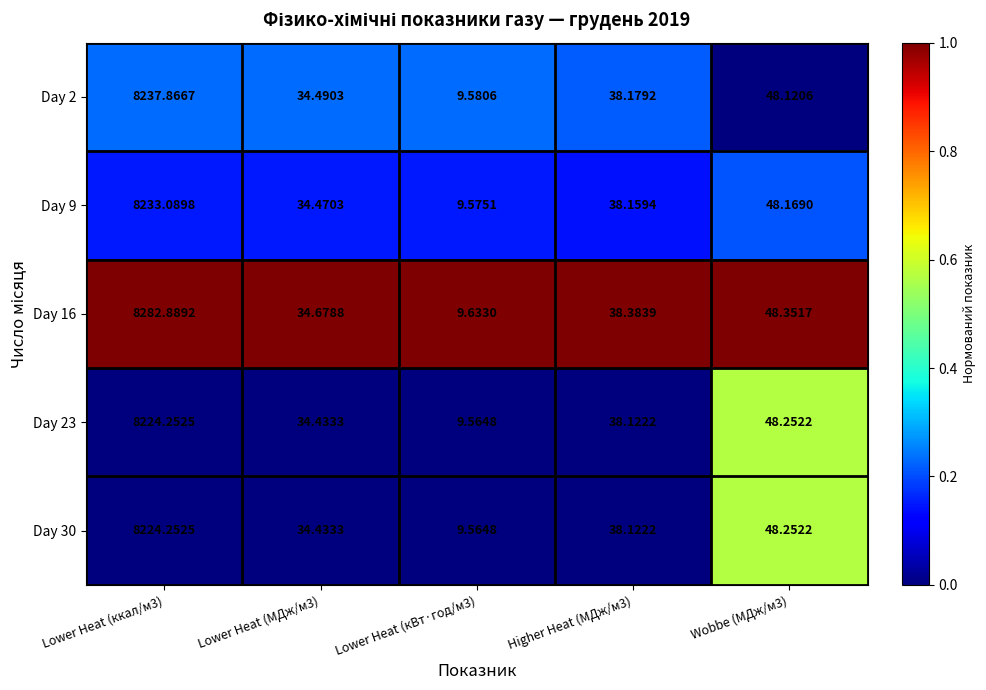

Is the value of Day 2 at Wobbe (МДж/м3) greater than the value of Day 30 at Wobbe (МДж/м3)?

No